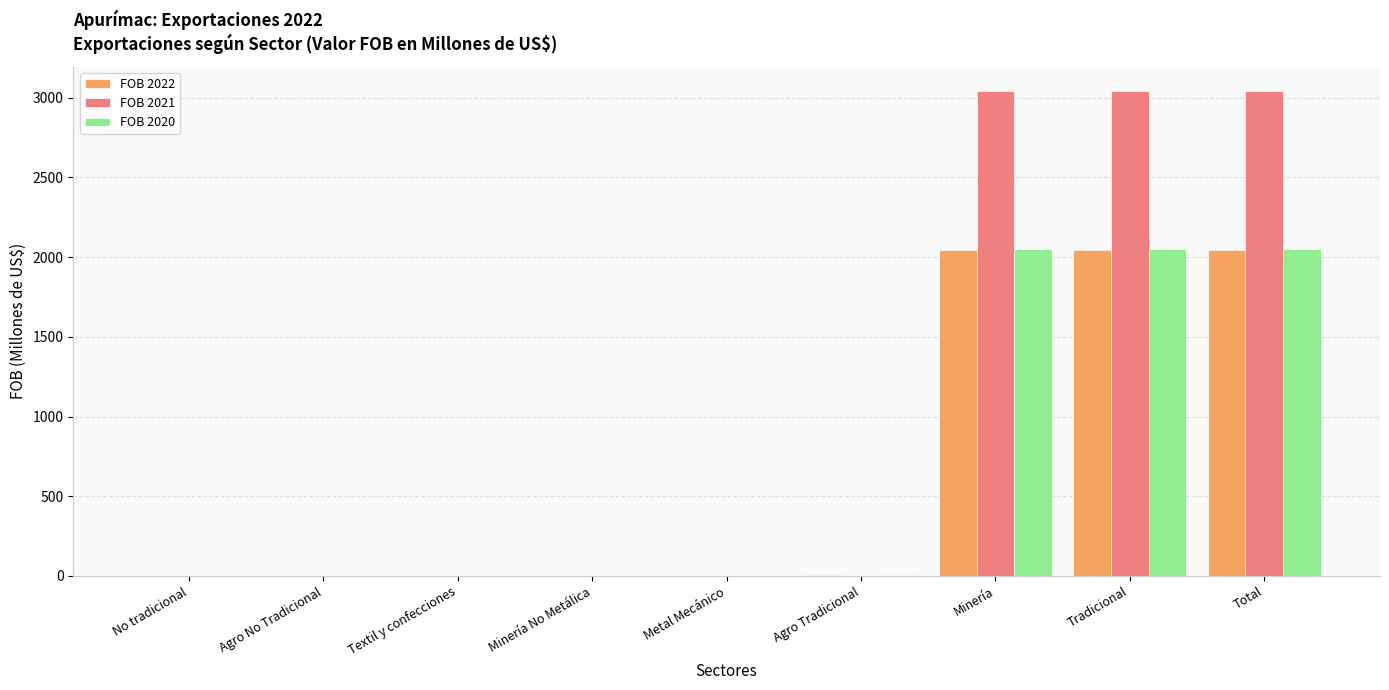

Which series has the largest total across all categories?

FOB 2021